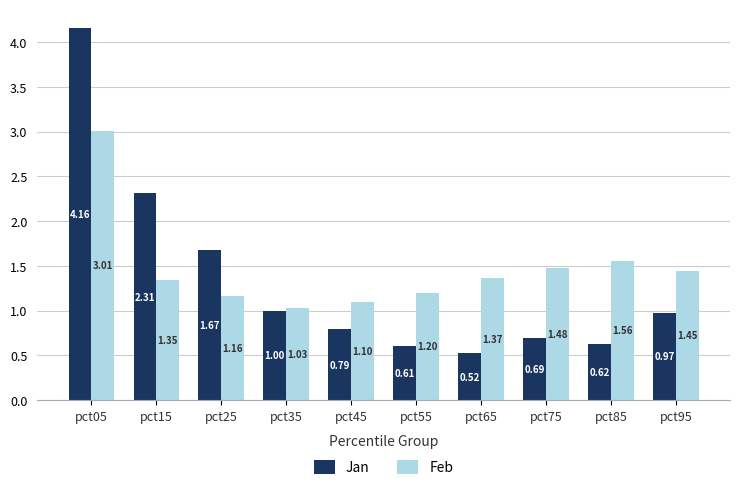

Which series changed the most between pct45 and pct75?

Feb